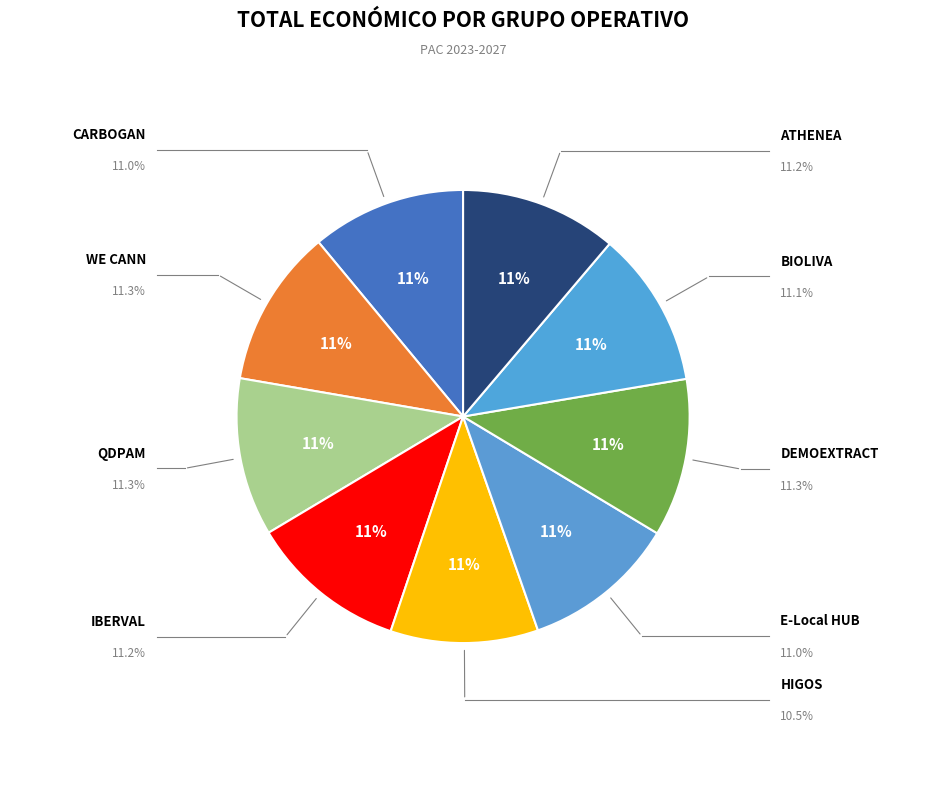

Is DEMOEXTRACT the majority of the pie?

No